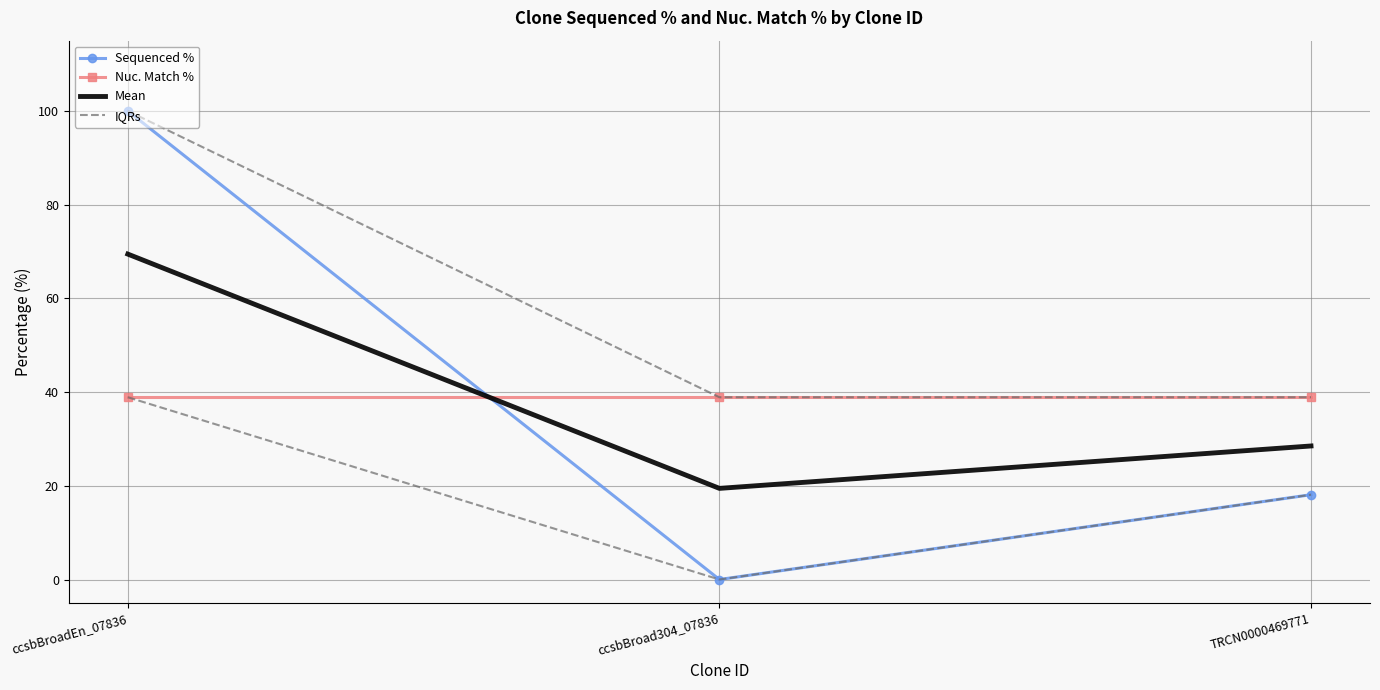

What is the difference between the highest and lowest values at ccsbBroadEn_07836?

61.1